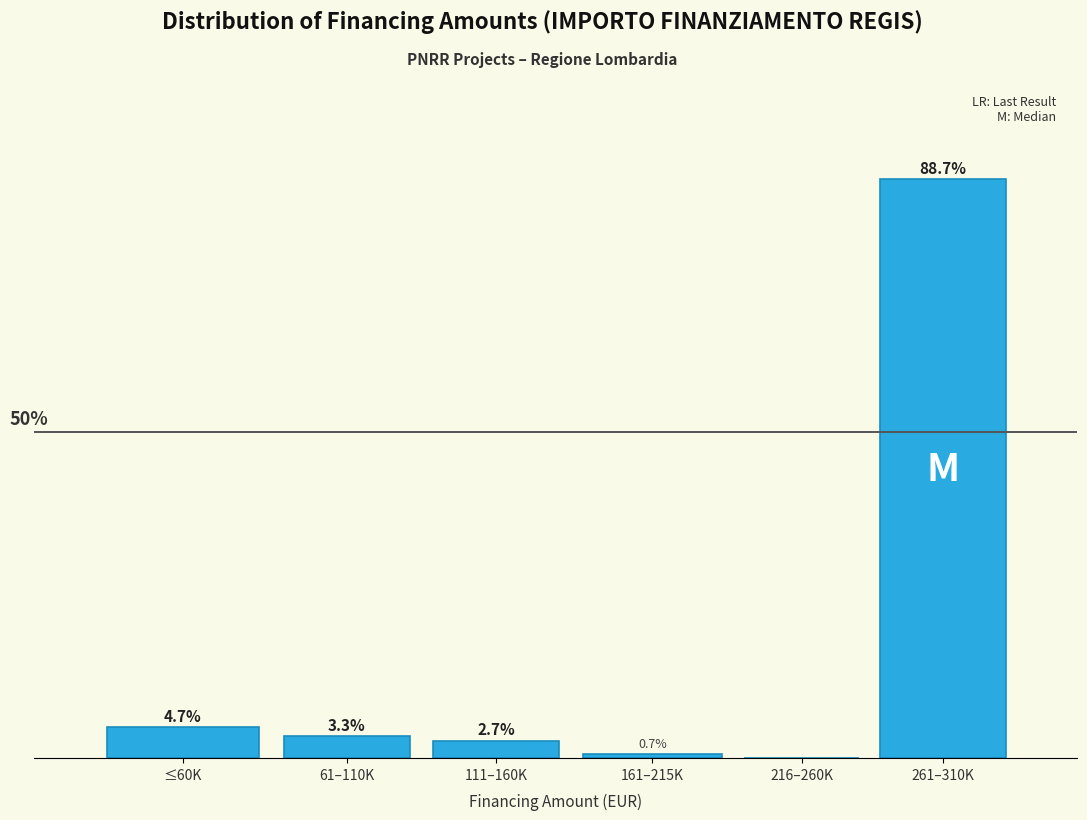

At which label is the value closest to 44?

≤60K